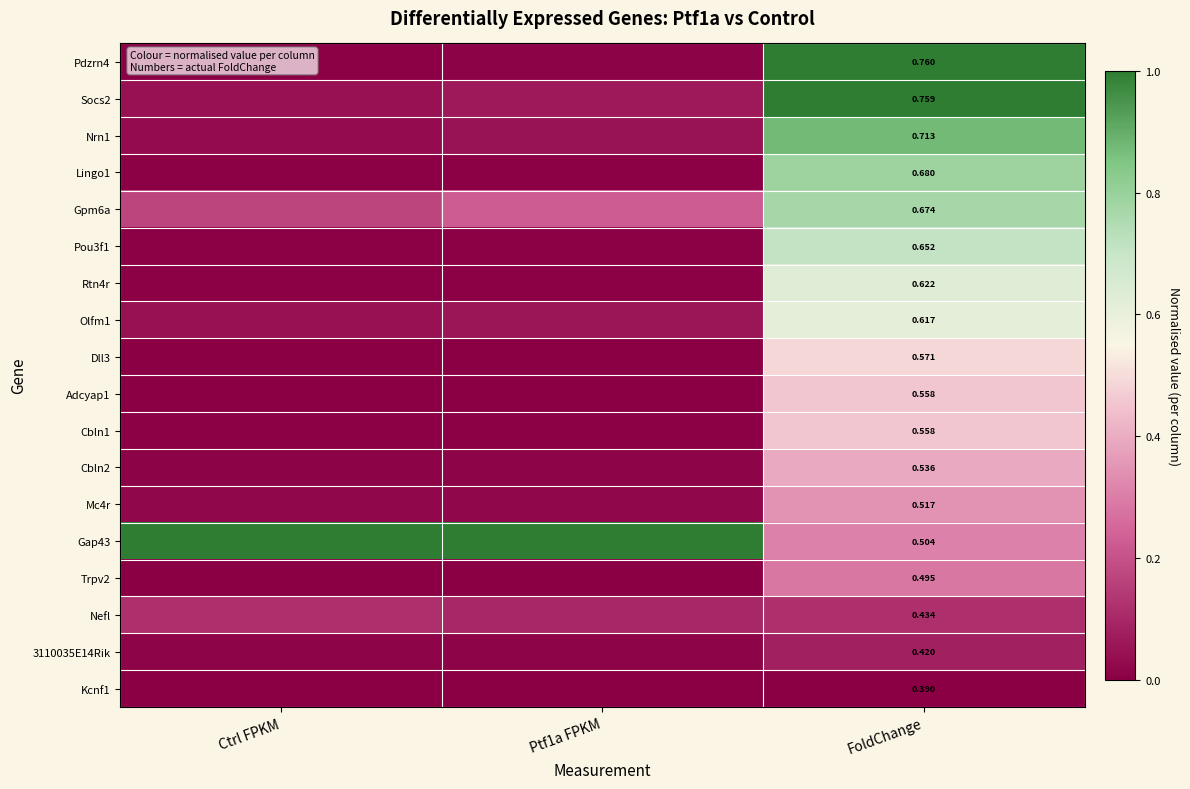

Rank the series at FoldChange from highest to lowest value.

Pdzrn4, Socs2, Nrn1, Lingo1, Gpm6a, Pou3f1, Rtn4r, Olfm1, Dll3, Adcyap1, Cbln1, Cbln2, Mc4r, Gap43, Trpv2, Nefl, 3110035E14Rik, Kcnf1